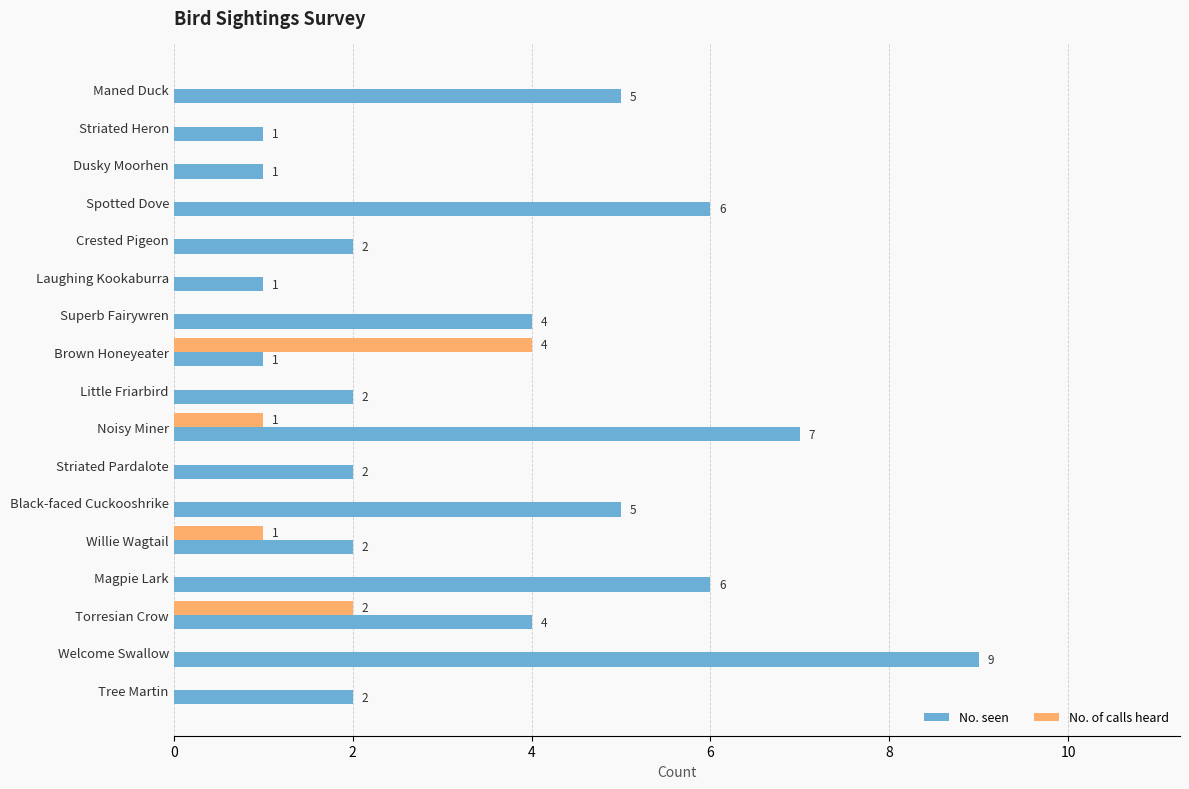

What is the maximum value for No. of calls heard?

4